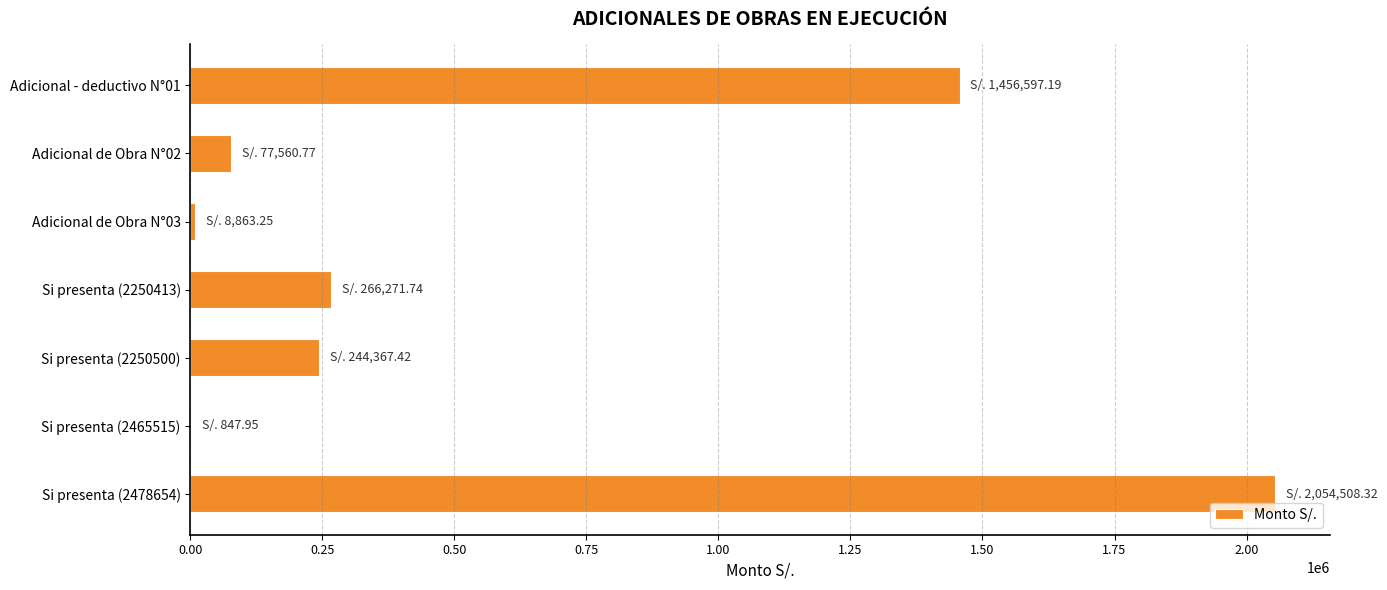

Which category has the highest value across all series?

Si presenta (2478654)